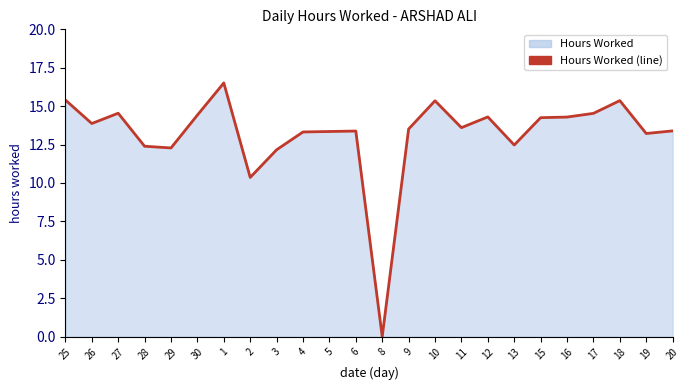

What is the difference between the maximum and second lowest values?

6.2